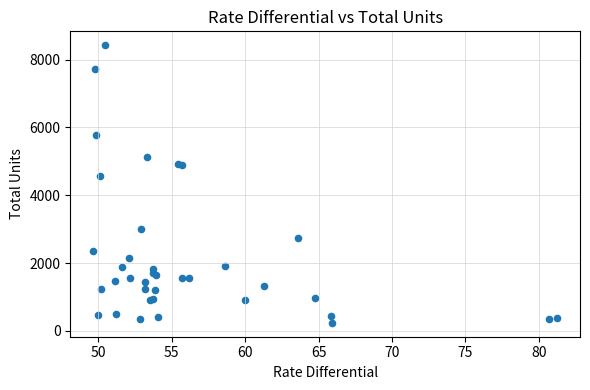

What Y value in the scatter plot is closest to 4330?

4553